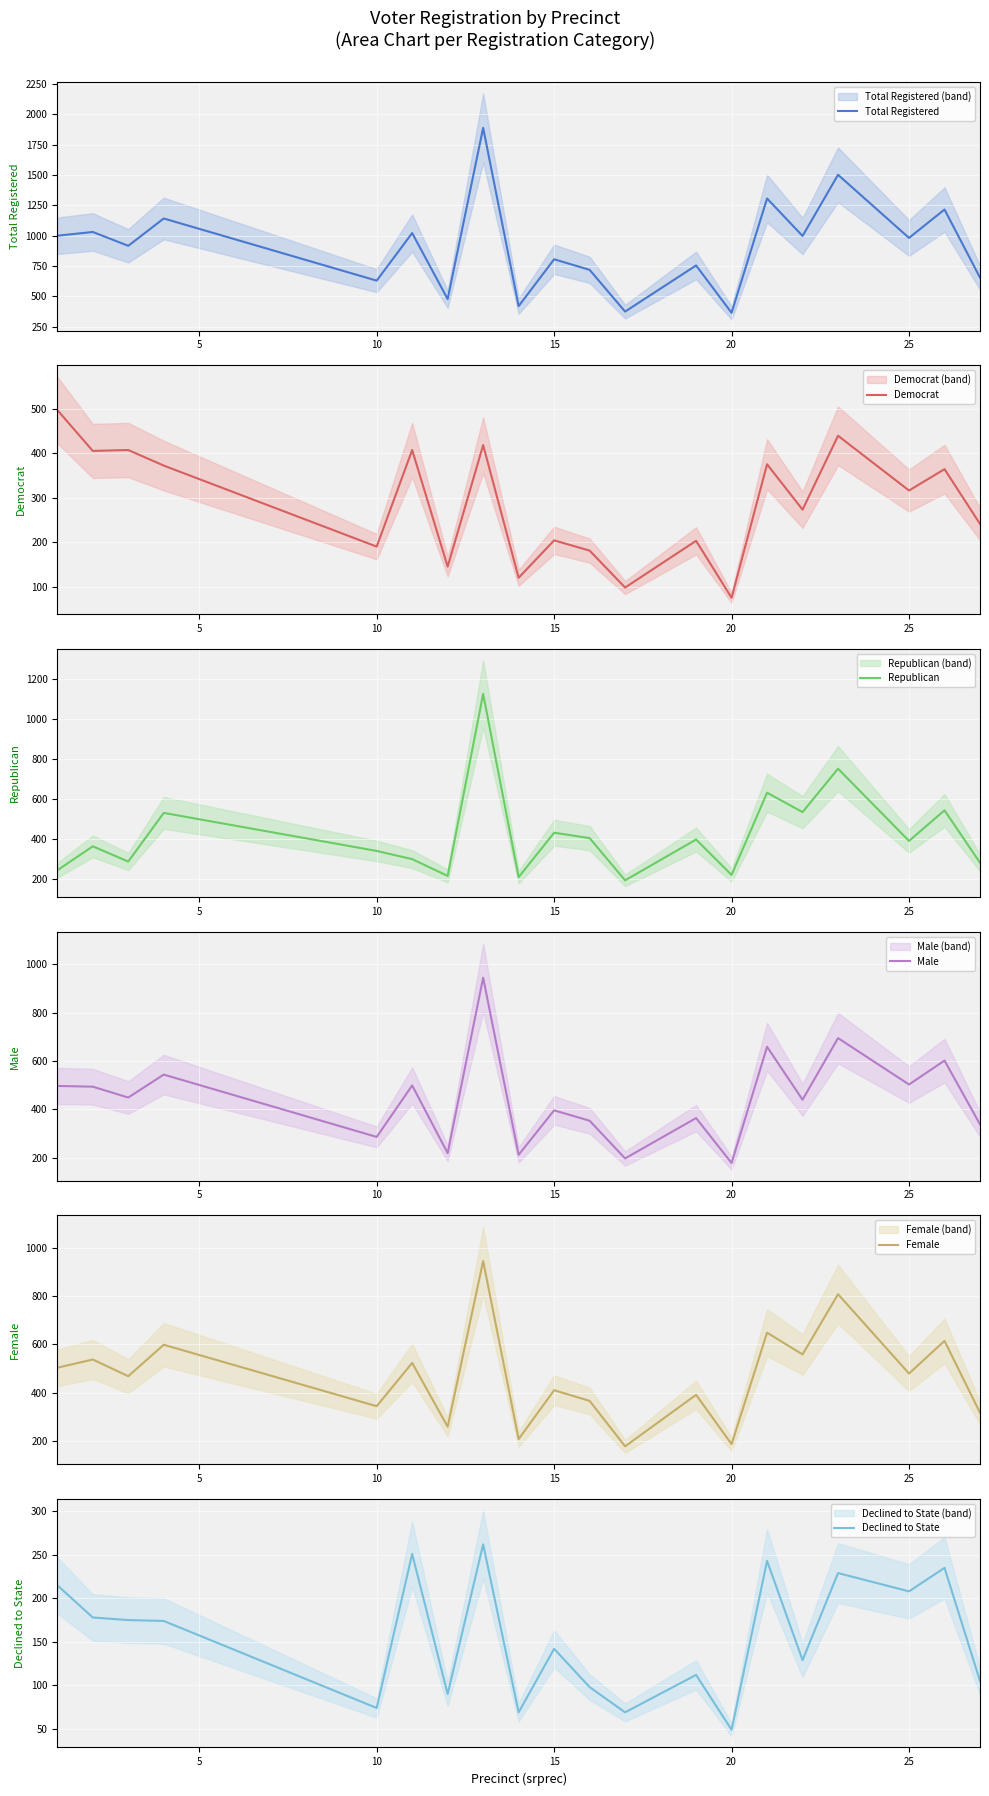

In Democrat, how many points are lower than both neighbors (excluding endpoints)?

8